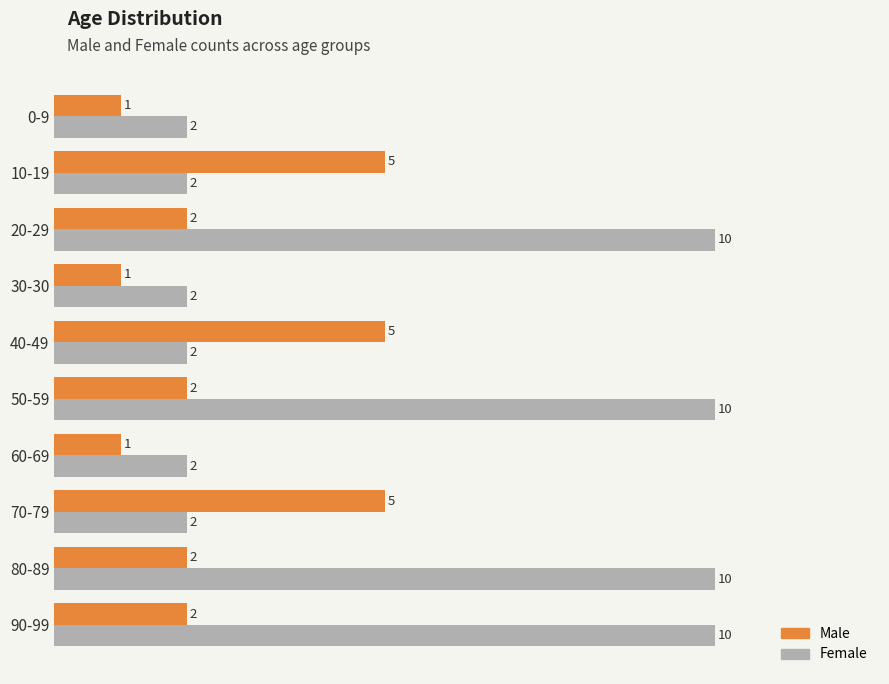

Which series has the largest range (max minus min)?

Female